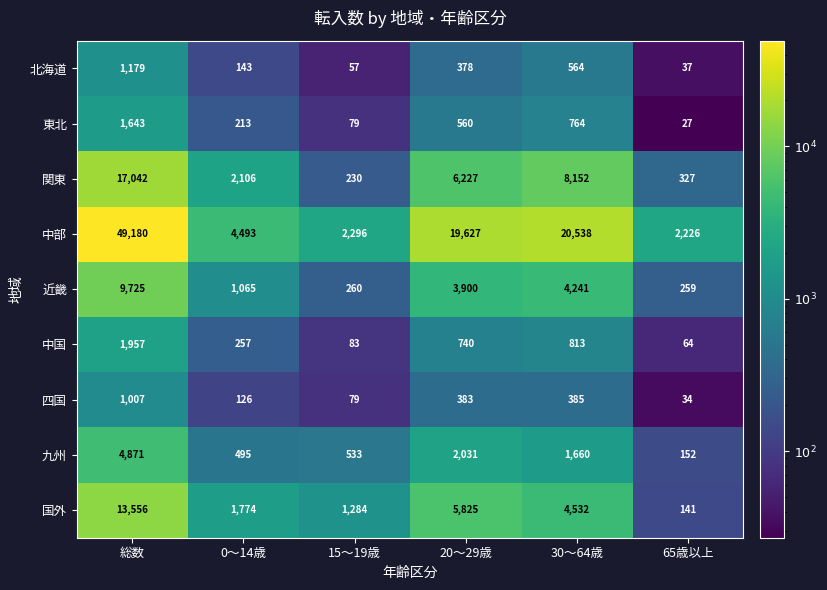

Between 総数 and 20～29歳, which series saw the biggest shift?

中部